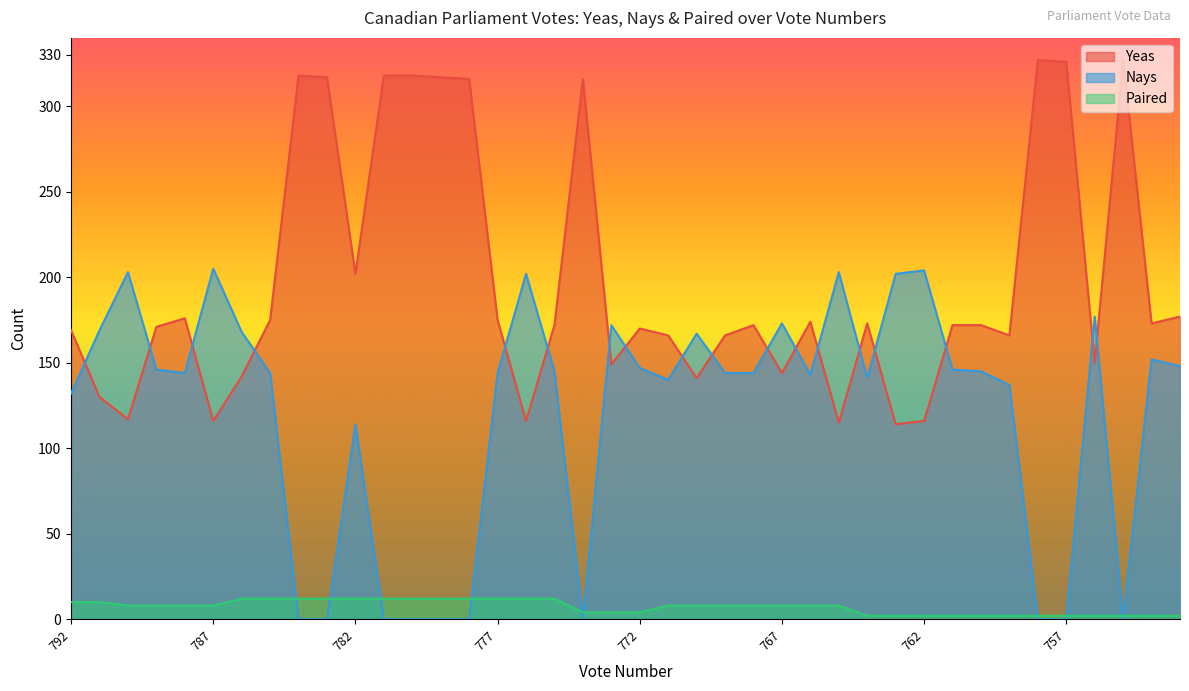

Is it true that Yeas equals 144 at 767?

True